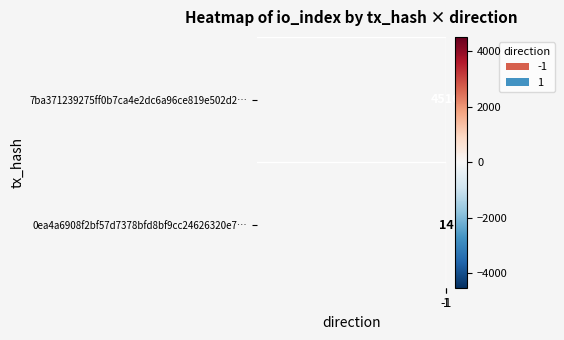

List the labels in order of 0ea4a6908f2bf57d7378bfd8bf9cc24626320e7… value, largest first.

-1, 1